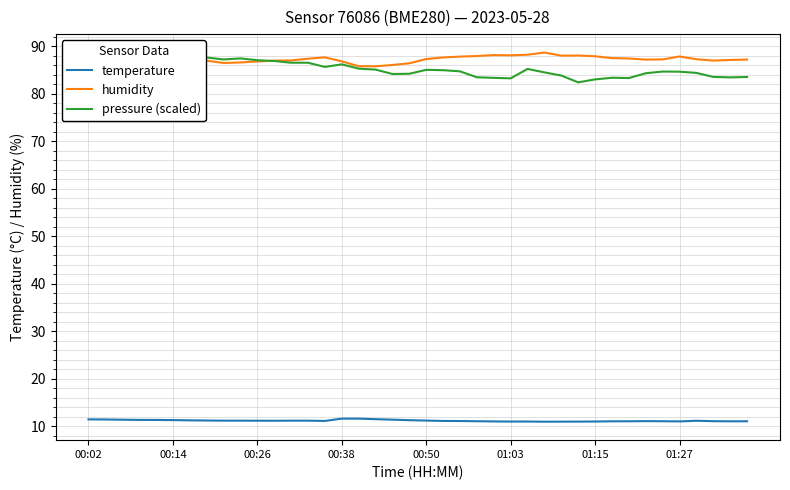

True or false: pressure (scaled) and humidity intersect in this chart.

True